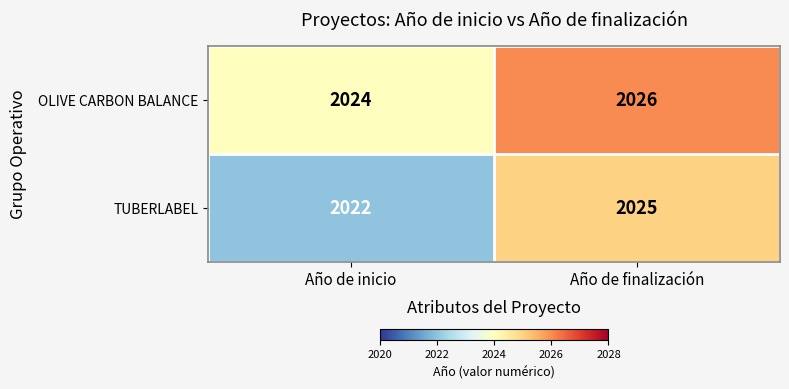

At which category is the sum across all series the highest?

Año de finalización